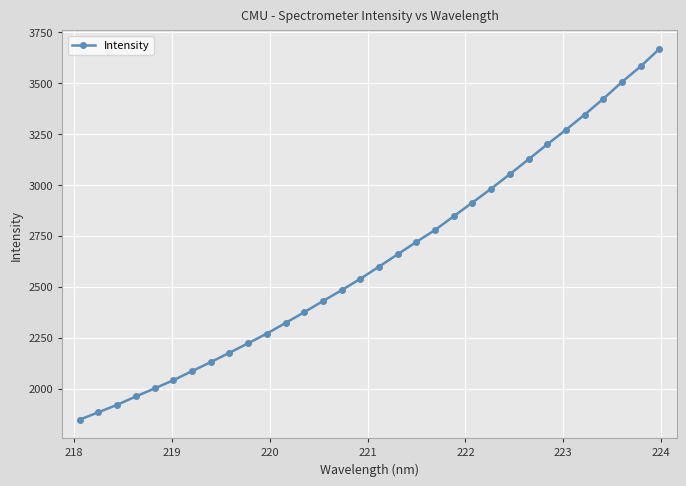

What is the greatest value displayed?

3667.0